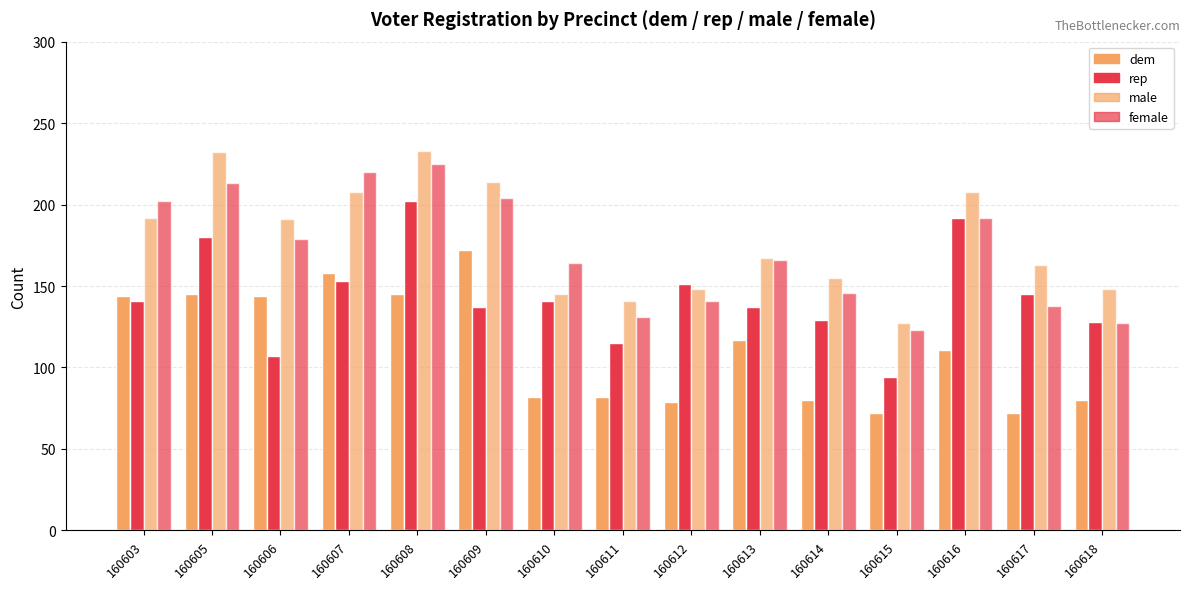

How many distinct data groups are displayed?

4